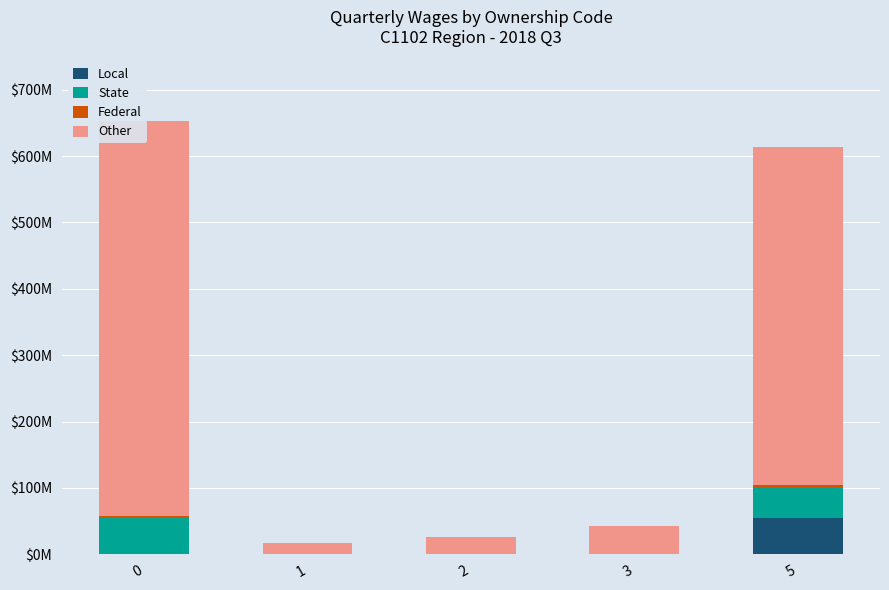

What is the total value across all series at 5?

613.6